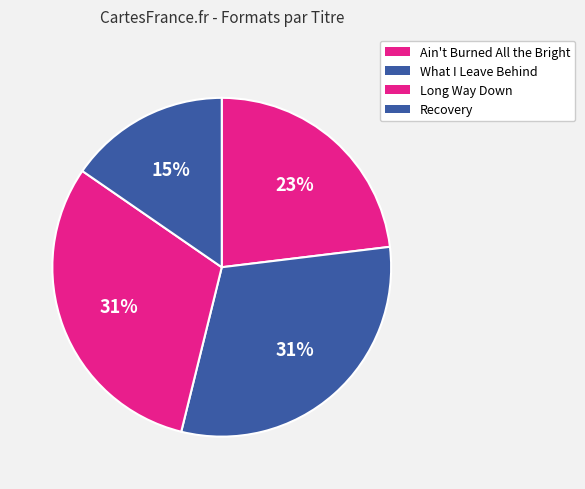

What is the largest slice in the pie chart?

What I Leave Behind